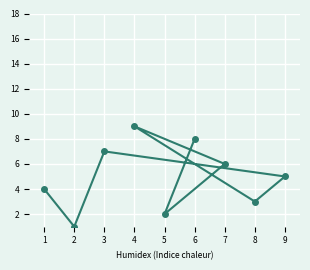

Reading left to right, extract all data points from this chart.

1=4	2=1	3=7	4=9	5=2	6=8	7=6	8=3	9=5